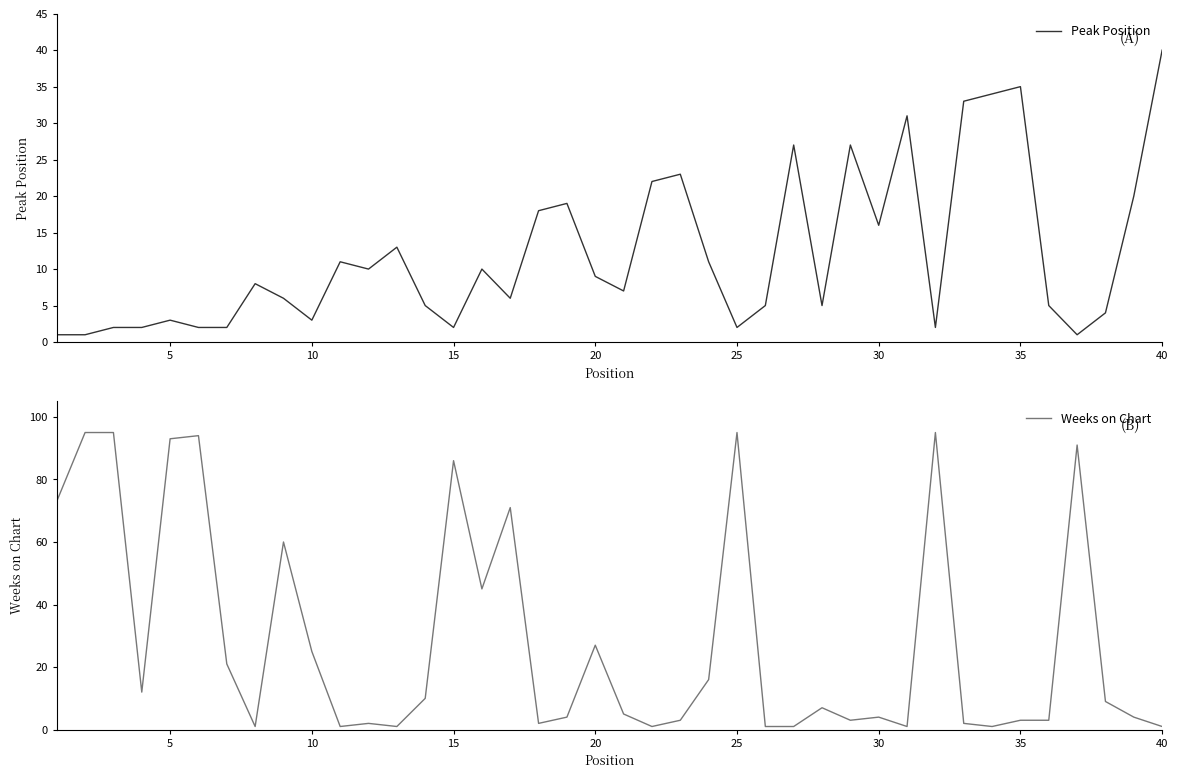

The Weeks on Chart series shows 4 at 30. True or false?

True